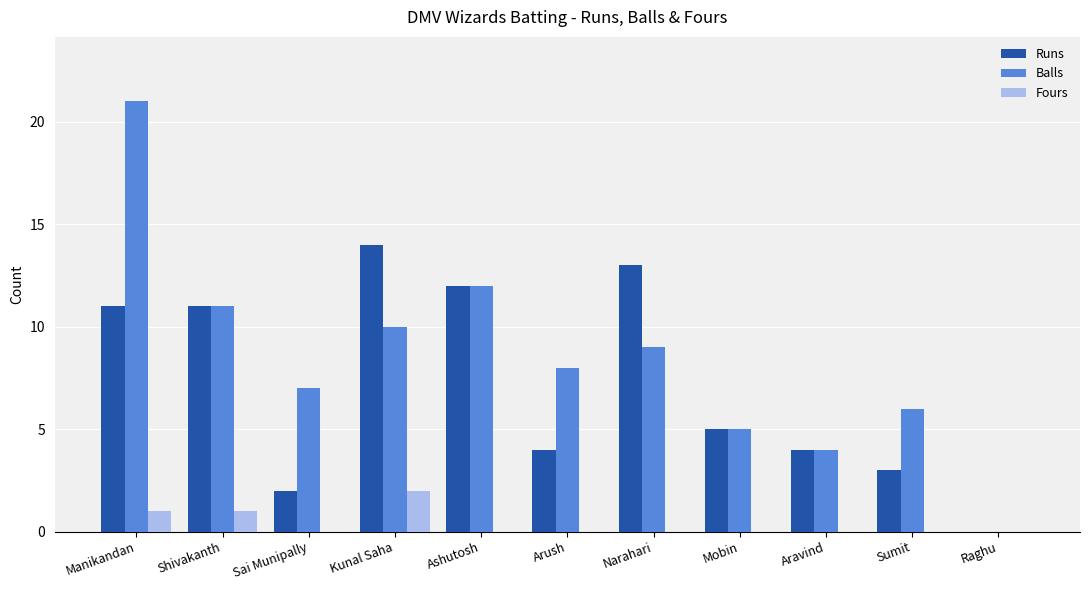

Which series changed the most between Manikandan and Ashutosh?

Balls